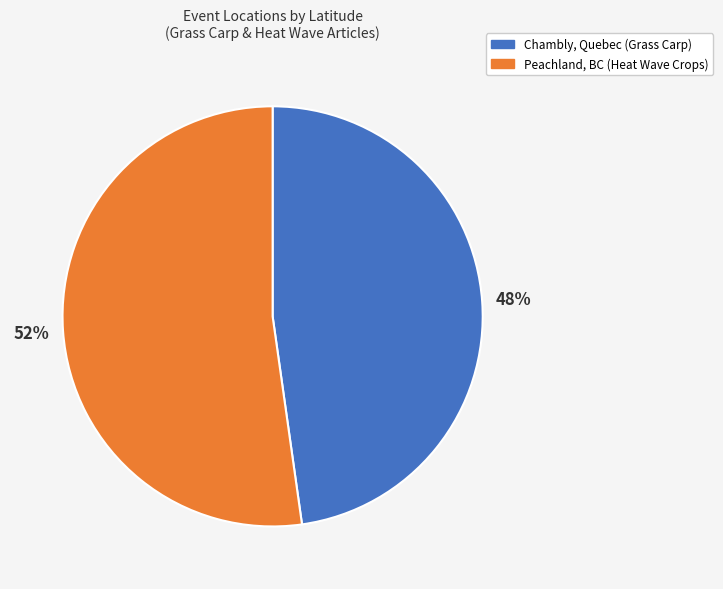

To the nearest percent, what is the difference between the Chambly, Quebec (Grass Carp) and Peachland, BC (Heat Wave Crops) slice percentages?

4%